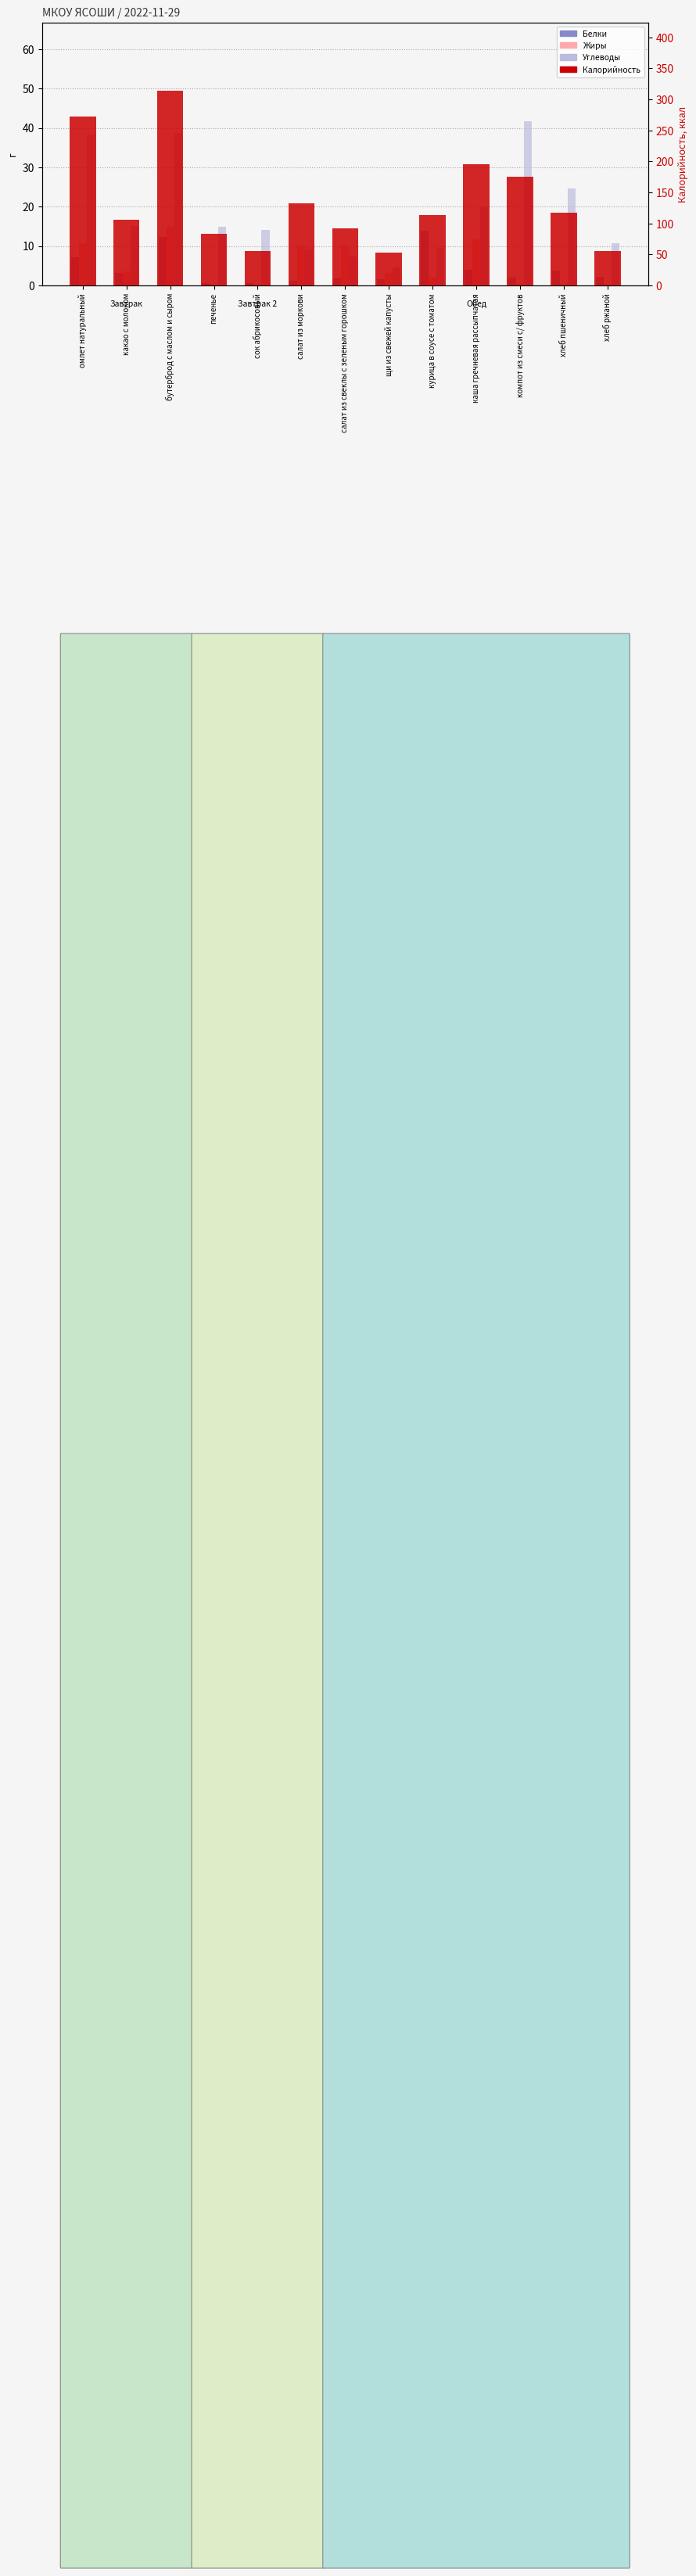

What is the label of the 12th bar from the right?

какао с молоком